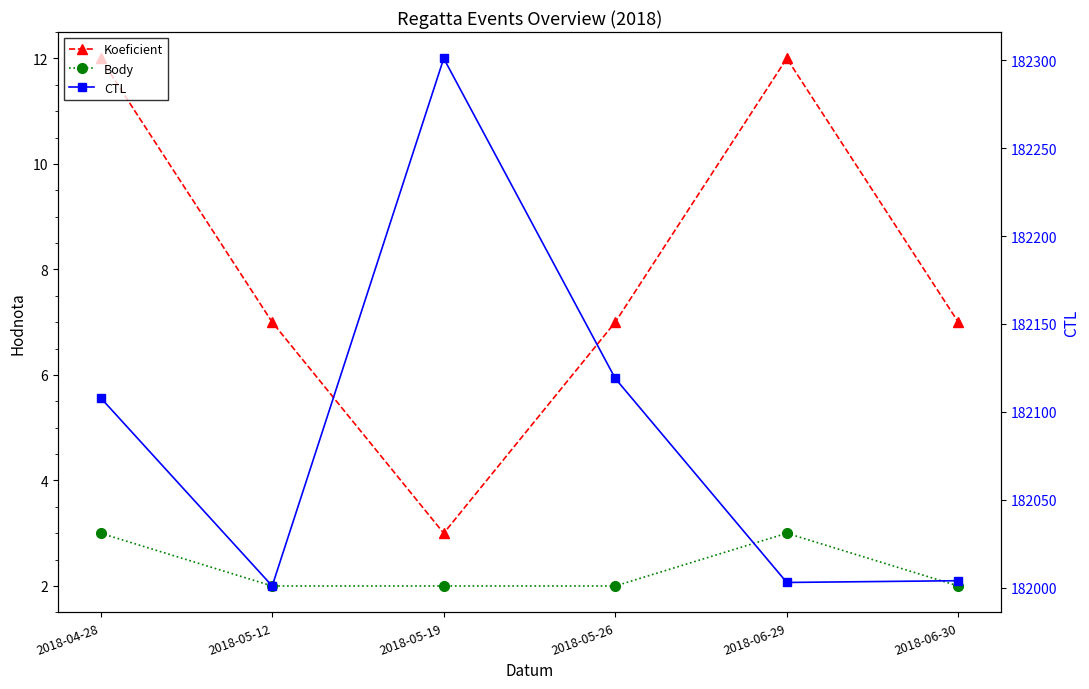

At which label does CTL reach its peak?

2018-05-19